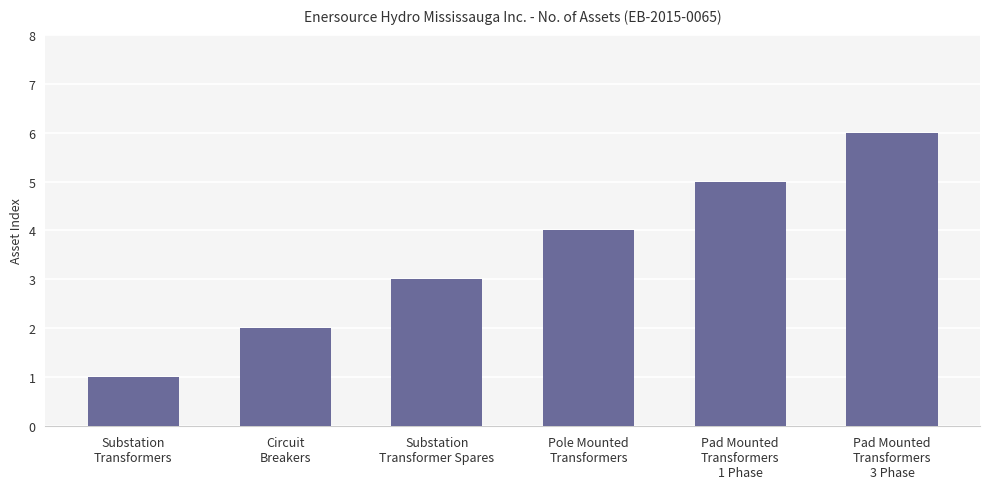

What is the greatest value displayed?

6